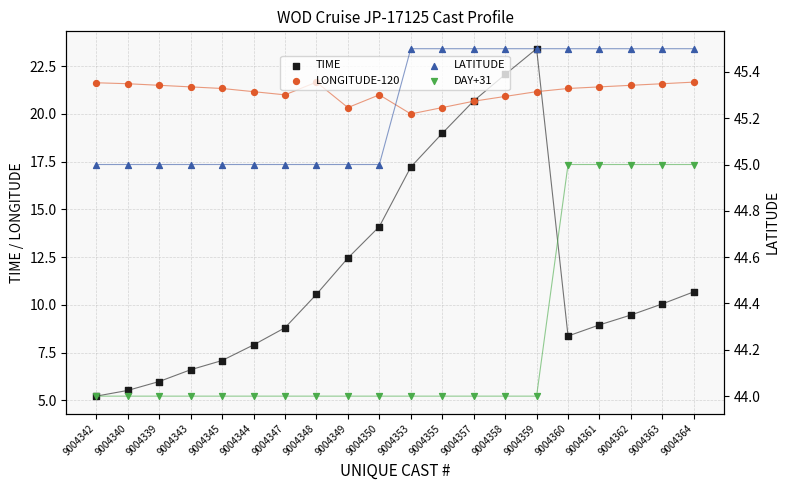

Which series reaches the minimum Y coordinate?

TIME